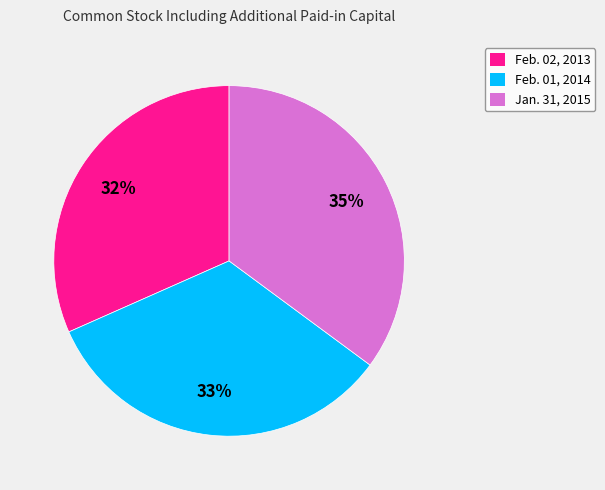

Is there any slice that represents more than half of the pie?

No